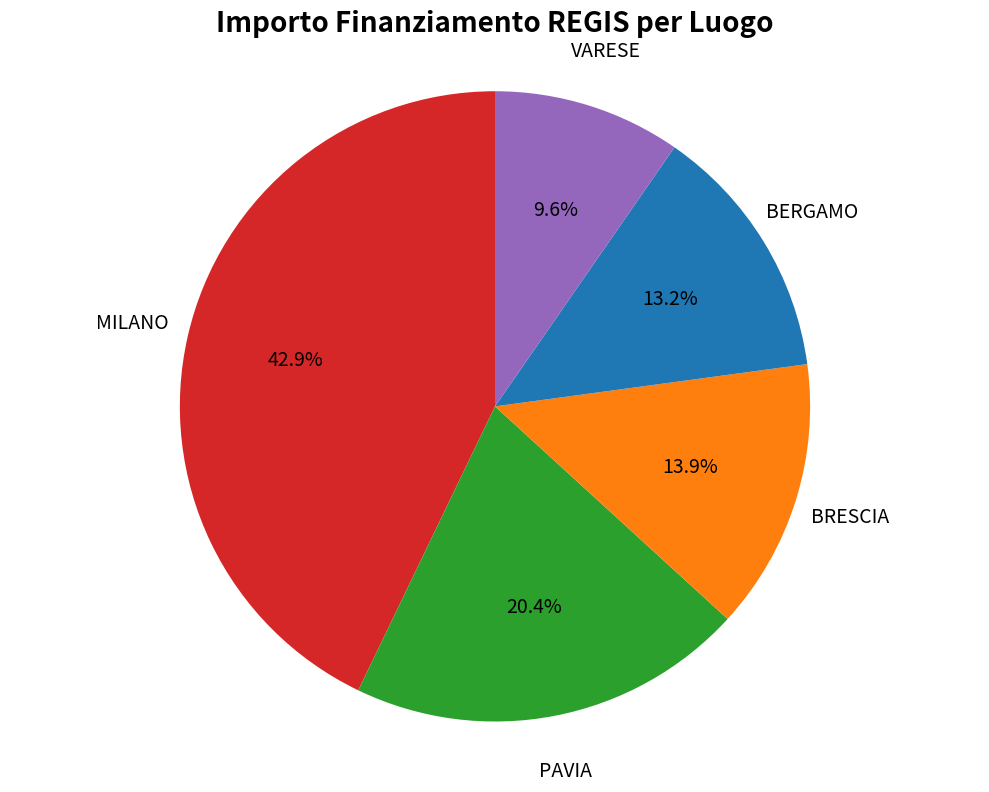

Is there a majority slice in this chart?

No